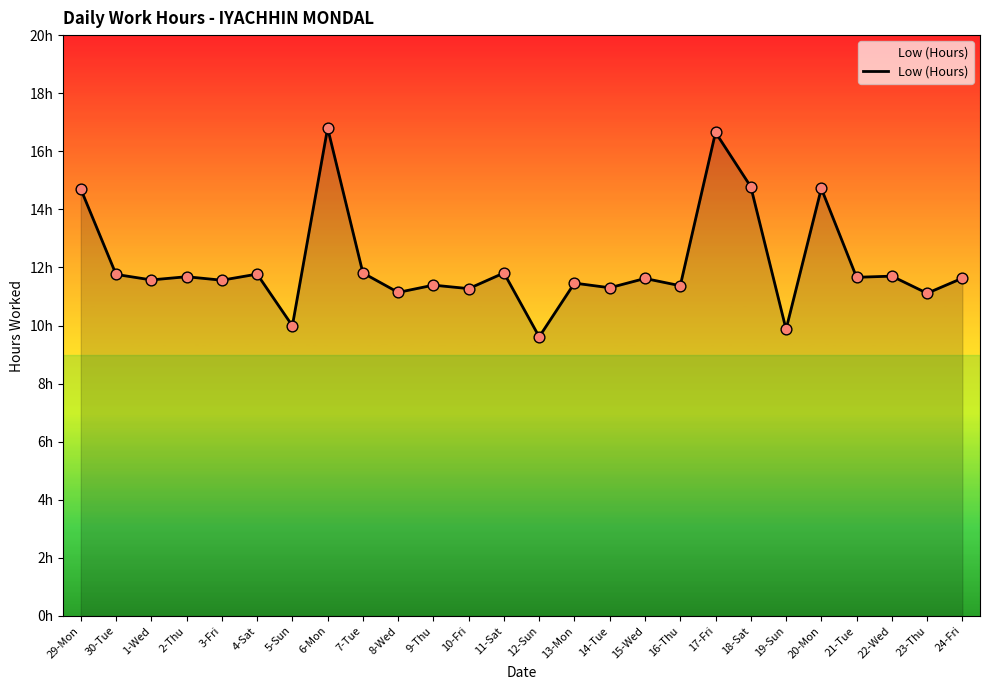

Approximately how many times larger is the value at 30-Tue compared to 10-Fri?

1.0